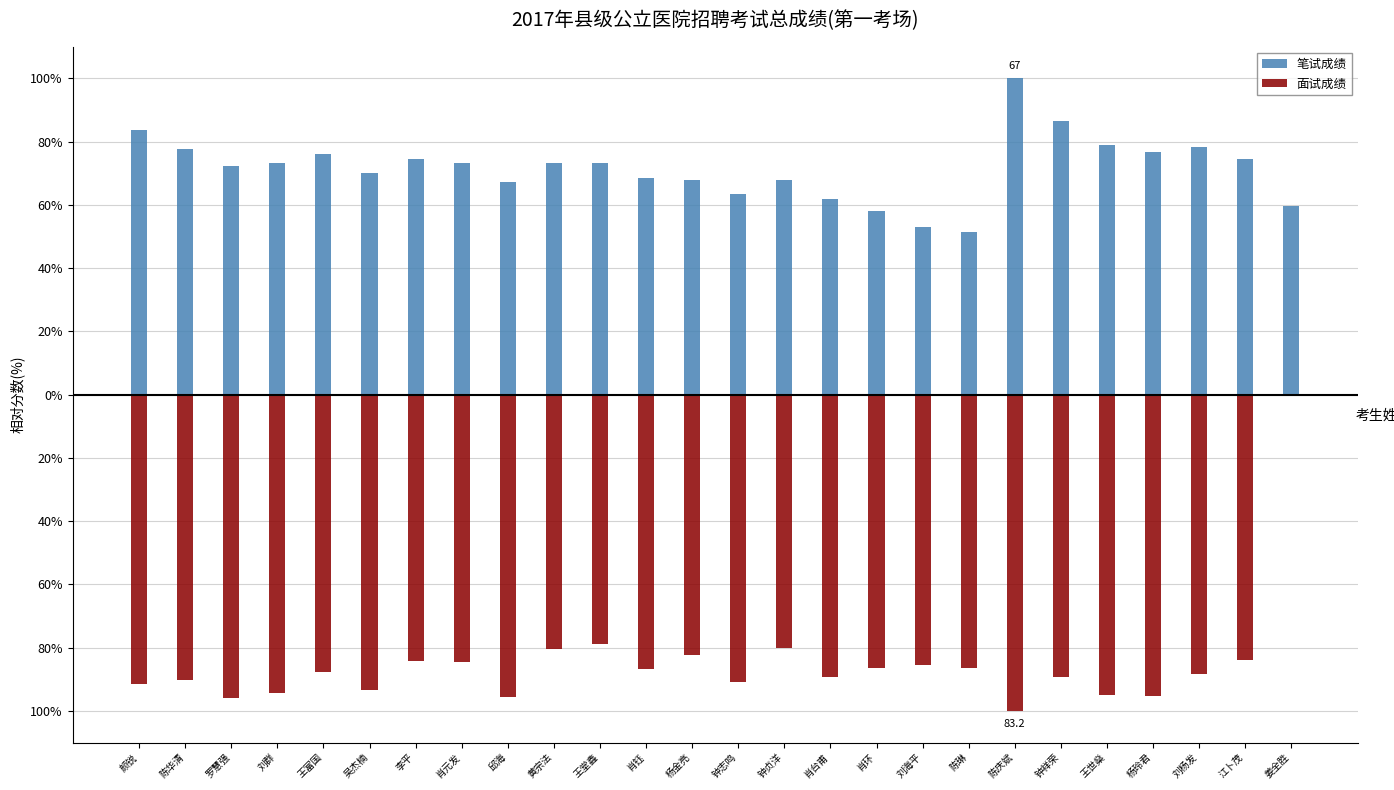

What is the total value across all series at 肖台甫?

-27.2